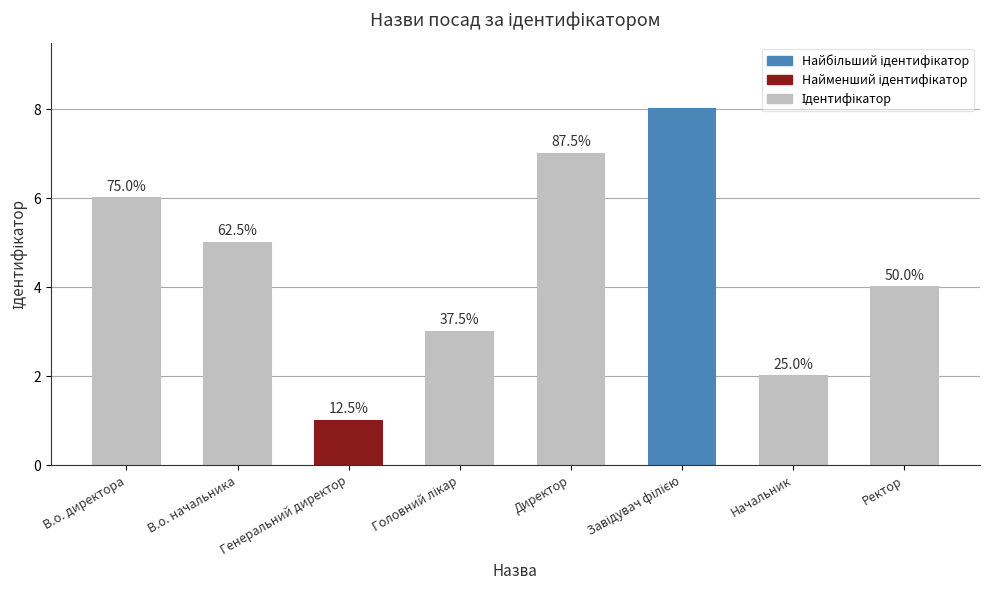

How many bars are there in total?

8